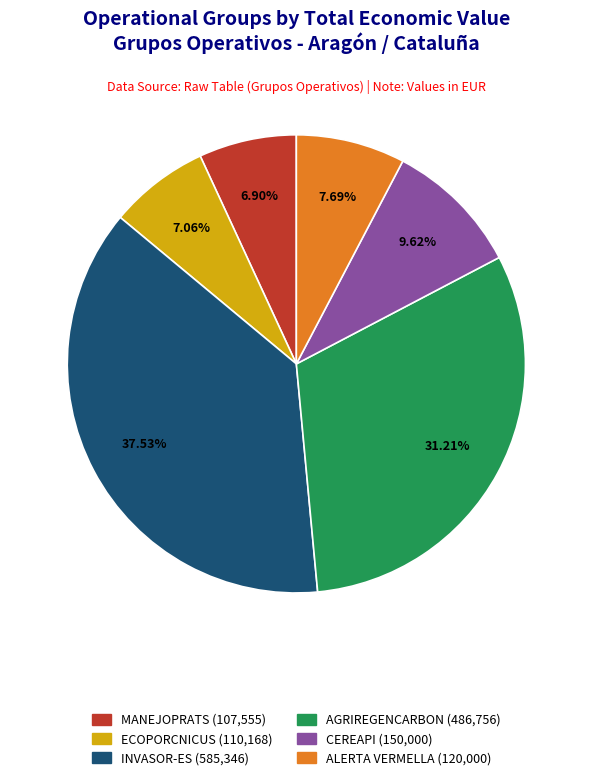

To the nearest percent, what is the combined percentage of ECOPORCNICUS and INVASOR-ES?

45%